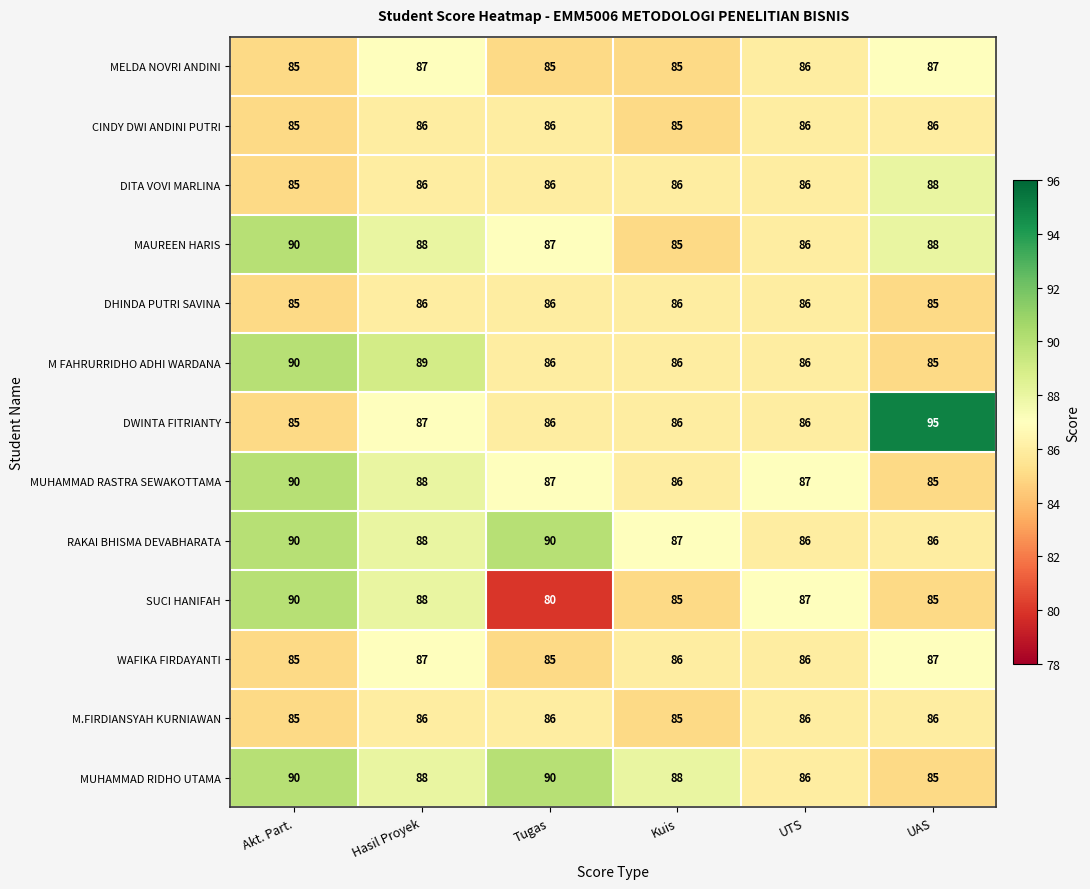

What is the difference between the SUCI HANIFAH values at Tugas and UTS?

7